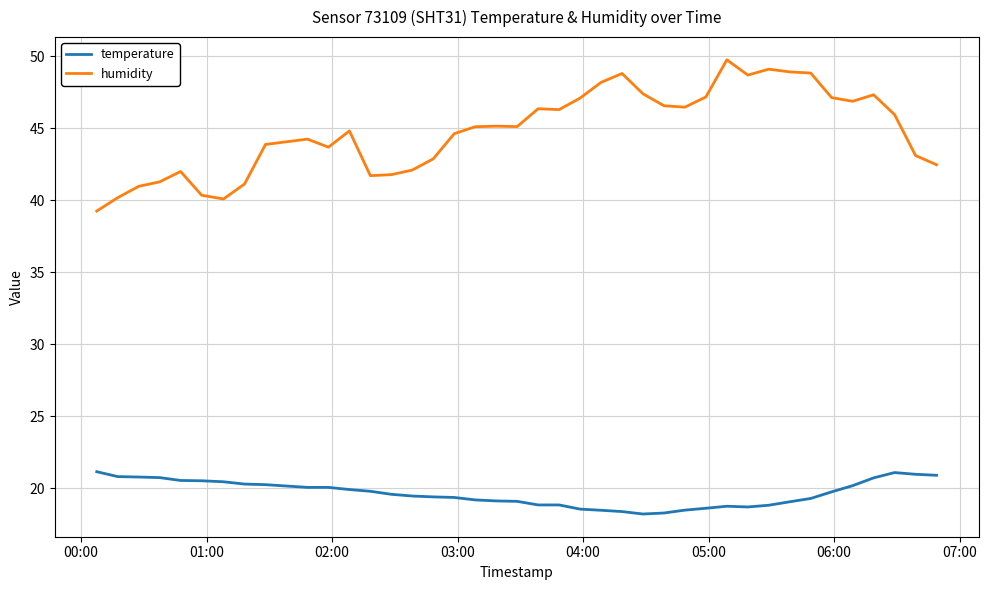

What is the smallest value displayed?

18.2